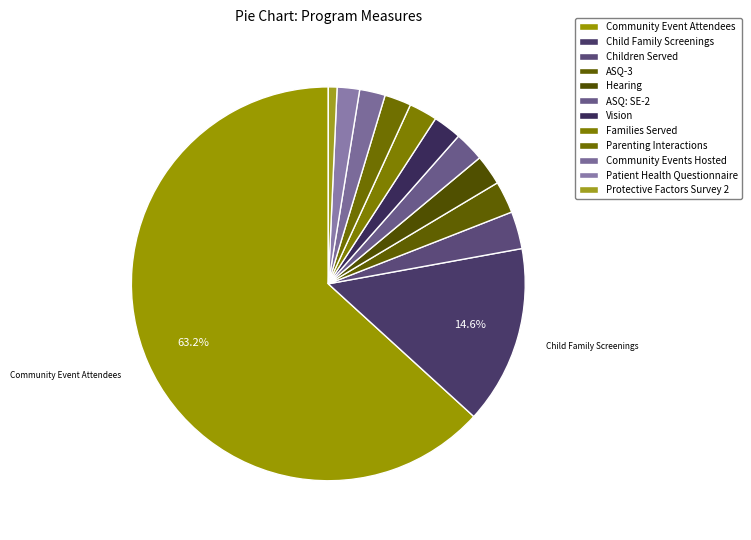

How many slices are in this pie chart?

12